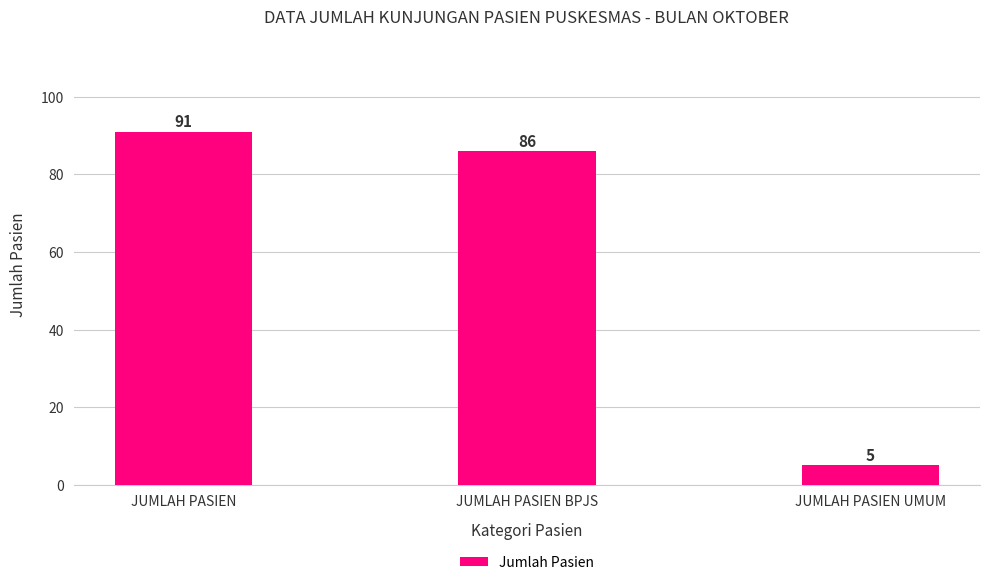

How many data points does each series have?

3